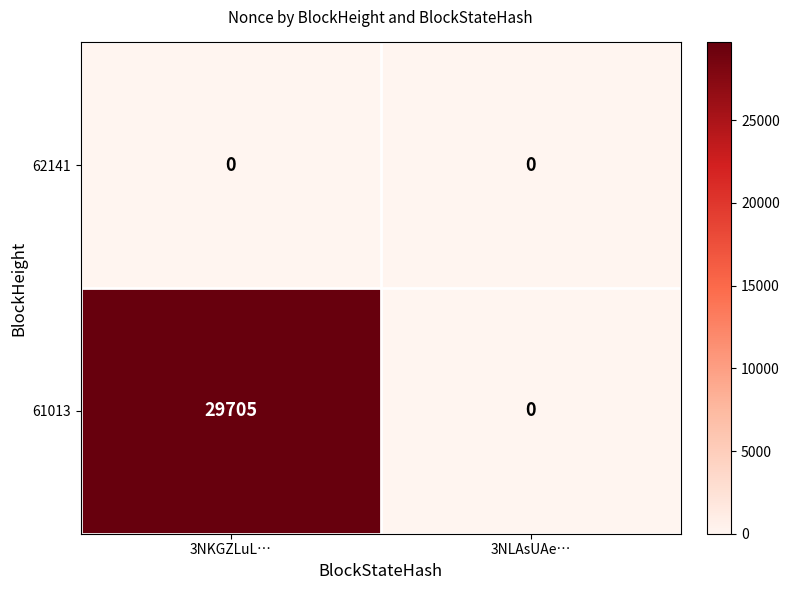

Rank the series by their average value, from lowest to highest.

62141, 61013